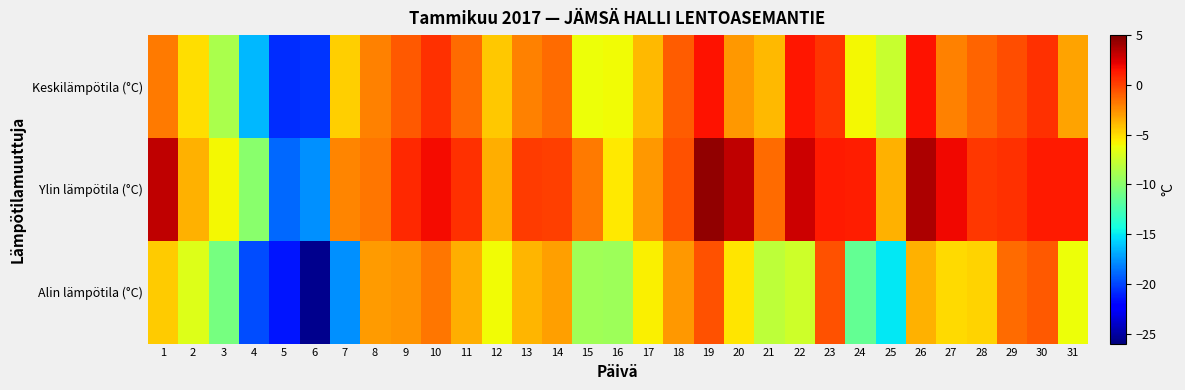

Reading left to right, transcribe all the data shown in this chart.

Keskilämpötila (°C): 1=-1.8	2=-5.1	3=-8.8	4=-16.5	5=-20.7	6=-20.5	7=-4.6	8=-2.1	9=-0.8	10=0.6	11=-1.4	12=-4.4	13=-2.1	14=-1.4	15=-6.2	16=-6.1	17=-3.9	18=-0.9	19=1.5	20=-2.8	21=-3.9	22=1.4	23=0.5	24=-6.0	25=-7.7	26=1.5	27=-2.1	28=-1.1	29=-0.4	30=0.6	31=-3.2
Ylin lämpötila (°C): 1=3.2	2=-3.6	3=-5.9	4=-9.9	5=-18.9	6=-17.7	7=-2.2	8=-1.7	9=0.8	10=1.8	11=0.6	12=-3.5	13=0.2	14=0.1	15=-1.8	16=-5.5	17=-2.8	18=-0.5	19=4.4	20=3.3	21=-1.4	22=2.9	23=1.3	24=1.2	25=-3.7	26=3.7	27=1.9	28=0.3	29=0.6	30=1.3	31=1.3
Alin lämpötila (°C): 1=-4.5	2=-6.8	3=-10.7	4=-19.8	5=-21.5	6=-25.6	7=-17.7	8=-2.9	9=-2.7	10=-1.7	11=-3.5	12=-6.1	13=-3.8	14=-3.0	15=-9.1	16=-9.2	17=-5.7	18=-2.8	19=-0.5	20=-5.4	21=-8.0	22=-7.4	23=-0.5	24=-11.4	25=-15.0	26=-3.7	27=-5.0	28=-4.7	29=-1.3	30=-0.8	31=-6.2